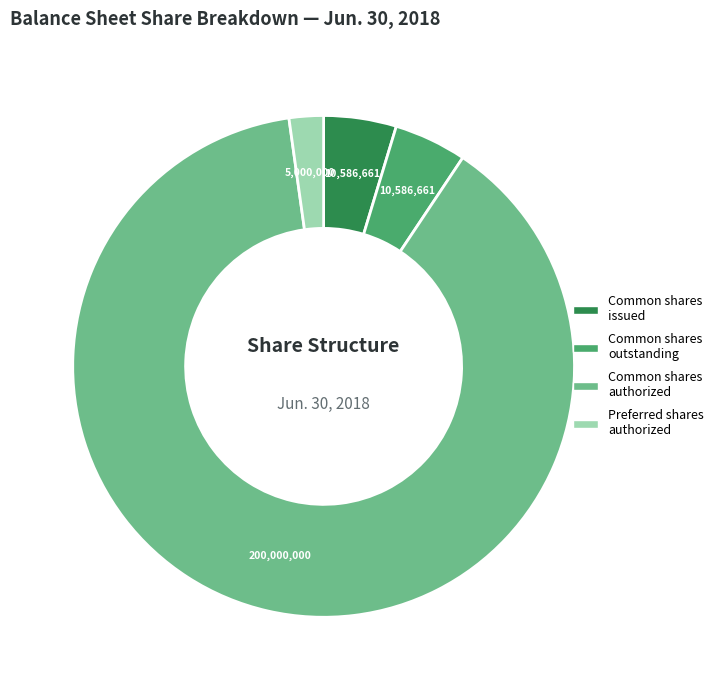

Does any single category account for the majority?

Yes